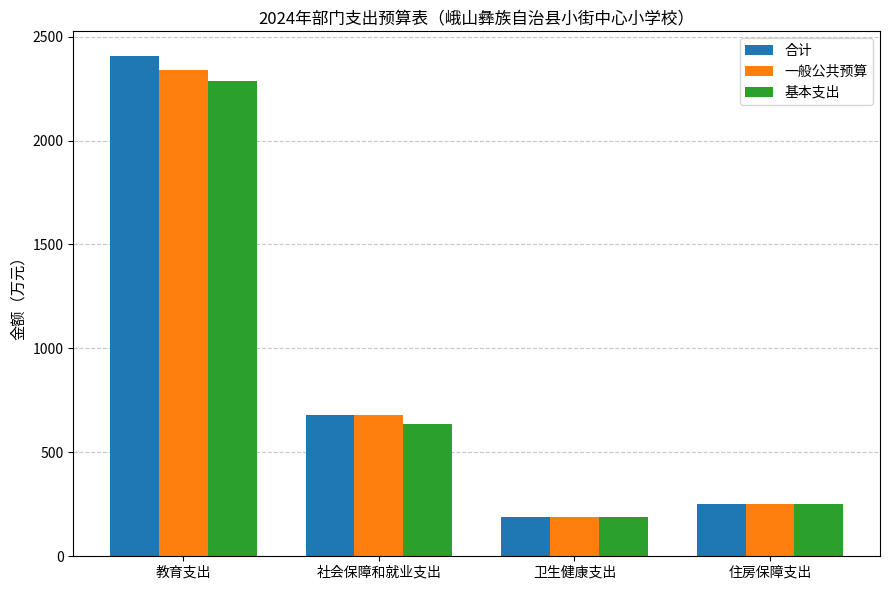

Count the number of data series in this chart.

3